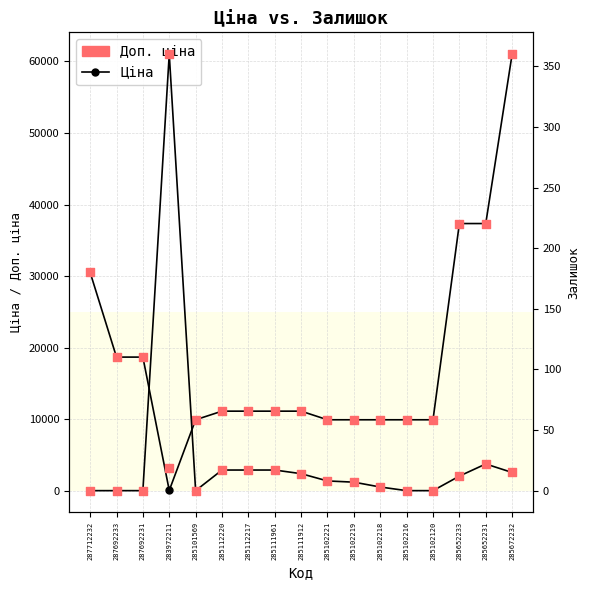

What is the total value across all series at 285102216?

19817.0